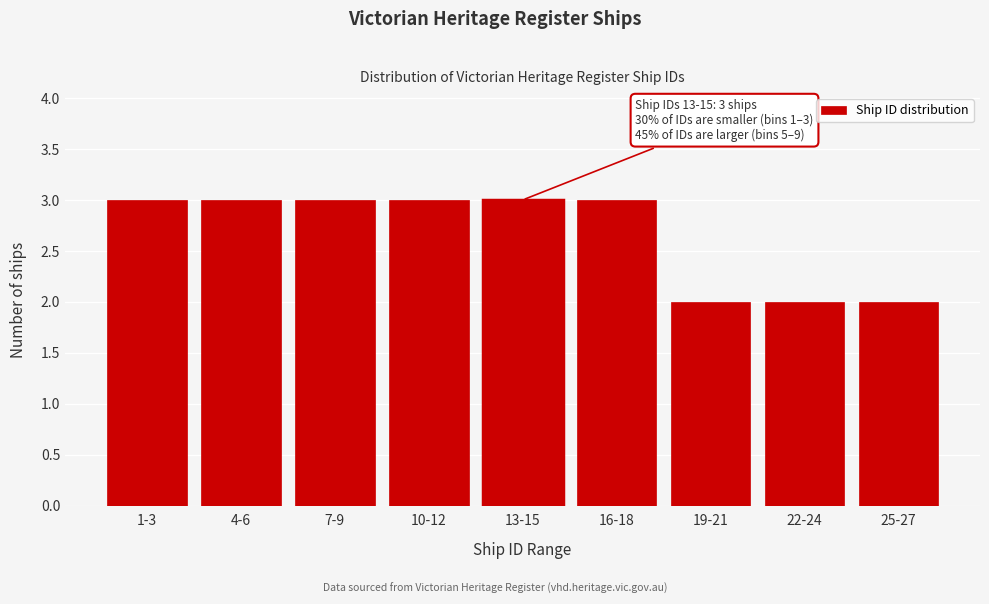

Reading left to right, transcribe all the data shown in this chart.

3	3	3	3	3	3	2	2	2